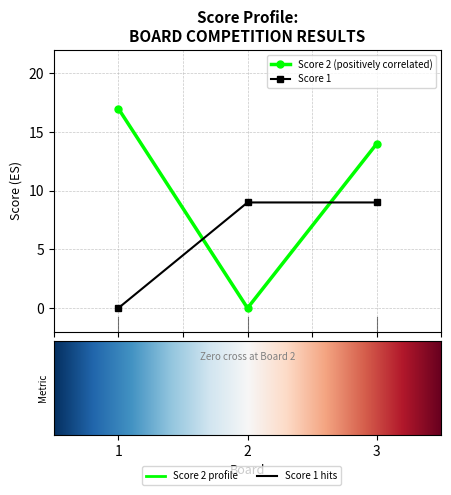

At how many categories does at least one series exceed 8?

3